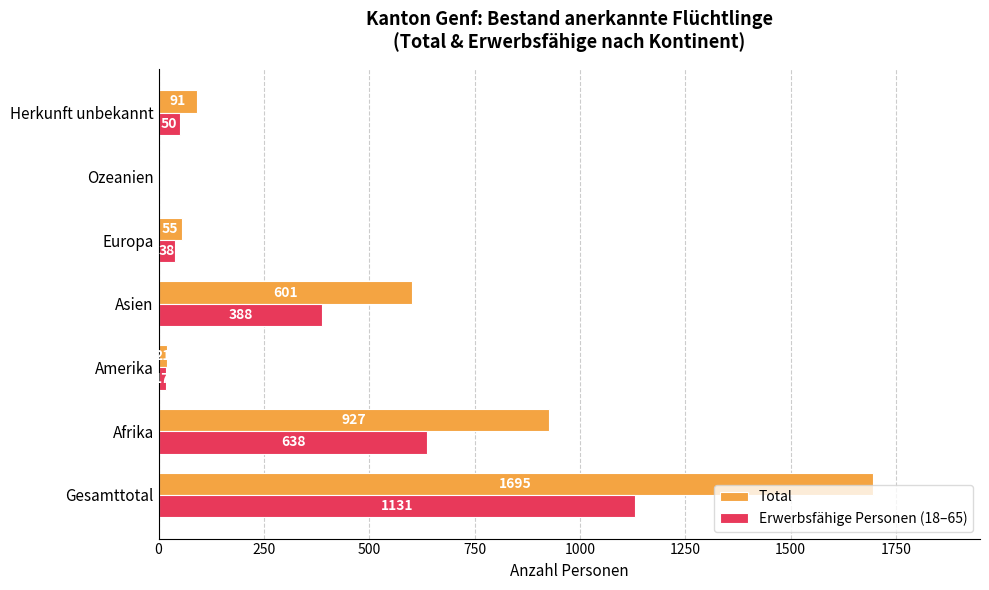

The Total series shows 0 at Ozeanien. True or false?

True